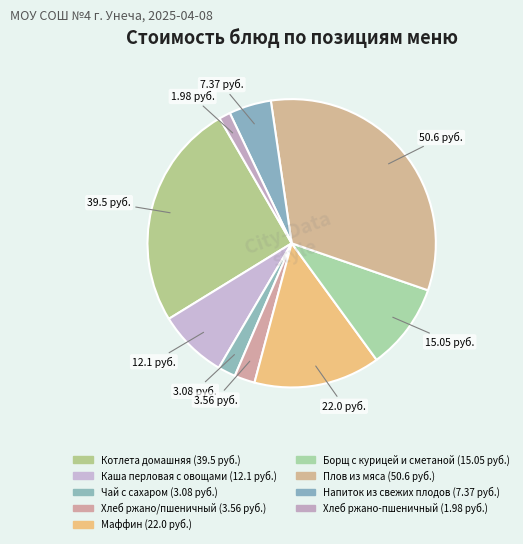

To the nearest percent, what is the difference between the largest and smallest slice percentages?

31%